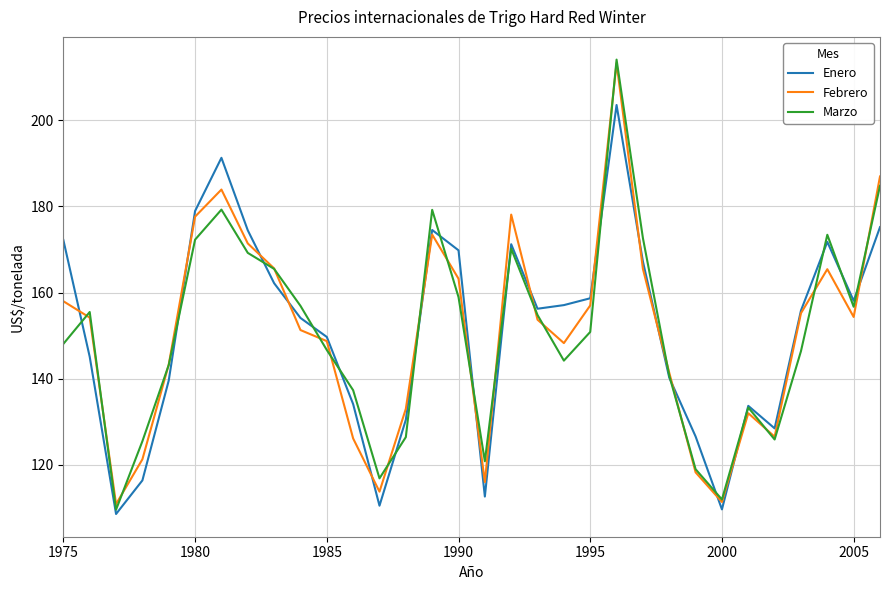

Which series has the widest spread of values?

Marzo